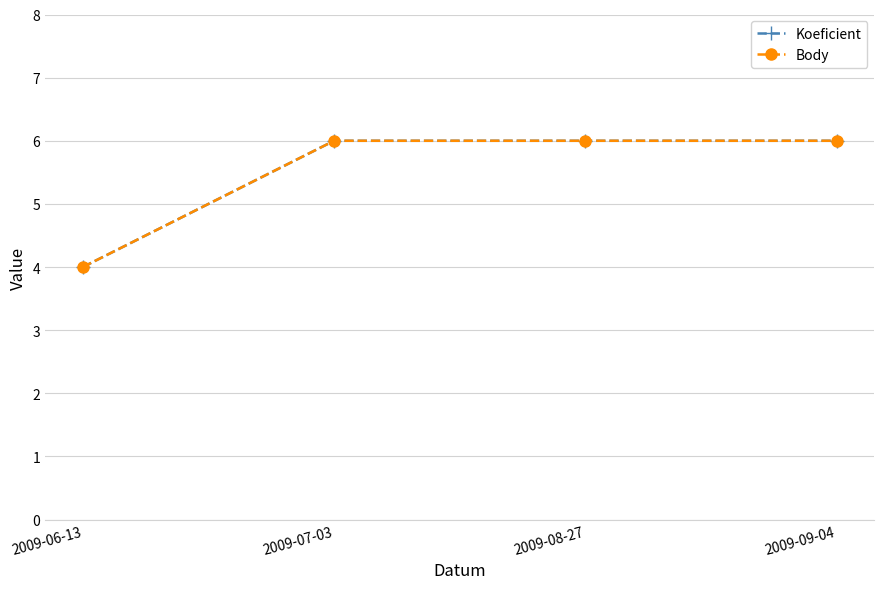

Reading left to right, list all the values displayed in this chart.

Koeficient: 2009-06-13=4	2009-07-03=6	2009-08-27=6	2009-09-04=6
Body: 2009-06-13=4	2009-07-03=6	2009-08-27=6	2009-09-04=6